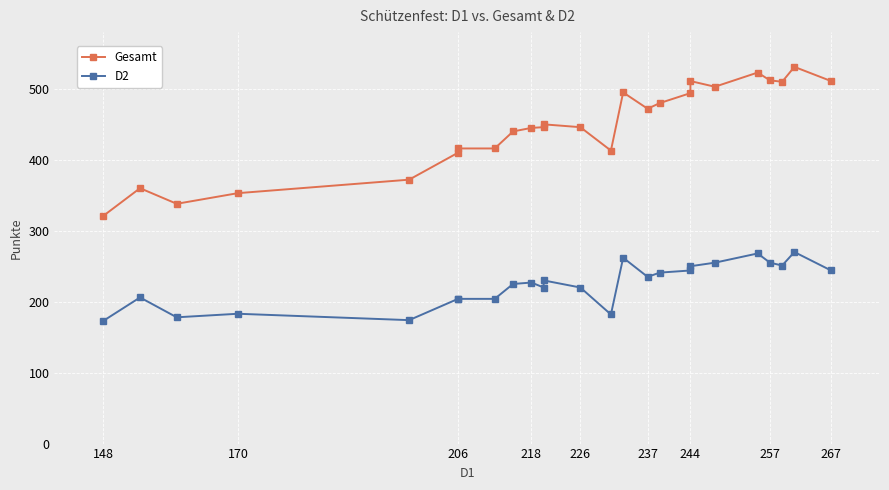

True or false: Gesamt and D2 cross at least once.

False